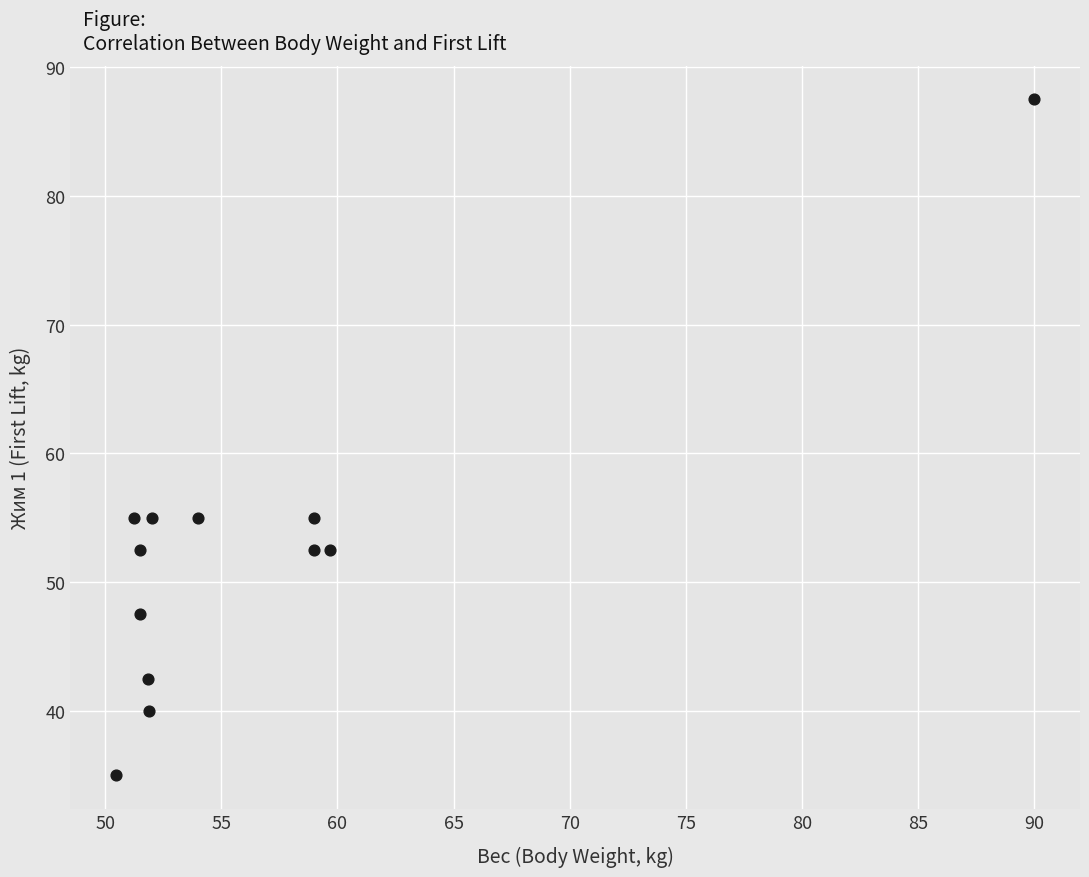

What is the range of X values (max minus min)?

39.5